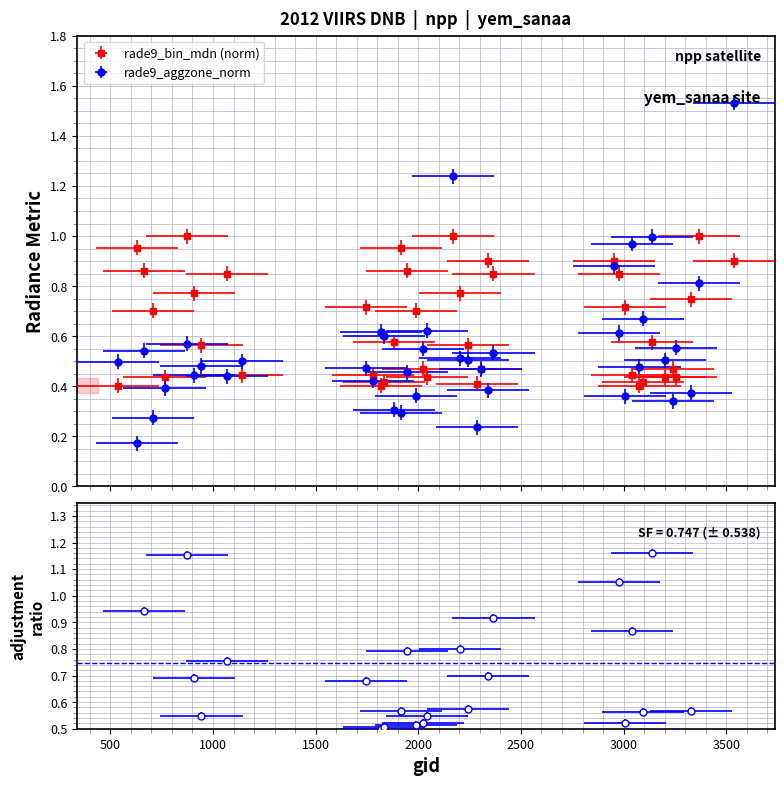

Reading right to left, what are all the values shown in this chart?

rade9_bin_mdn: 0.9	1.0	0.7	0.4	0.5	0.4	0.6	0.4	0.4	0.4	0.7	0.8	0.9	0.8	0.9	0.5	0.4	0.6	0.8	1.0	0.4	0.5	0.7	0.9	1.0	0.6	0.4	0.4	0.4	0.7	0.4	0.8	0.6	0.8	1.0	0.4	0.7	0.9	1.0	0.4
rade9_aggzone_norm: 1.5	0.8	0.4	0.6	0.3	0.5	1.0	0.7	0.5	1.0	0.4	0.6	0.9	0.5	0.4	0.5	0.2	0.5	0.5	1.2	0.6	0.5	0.4	0.5	0.3	0.3	0.6	0.6	0.4	0.5	0.5	0.4	0.5	0.4	0.6	0.4	0.3	0.5	0.2	0.5